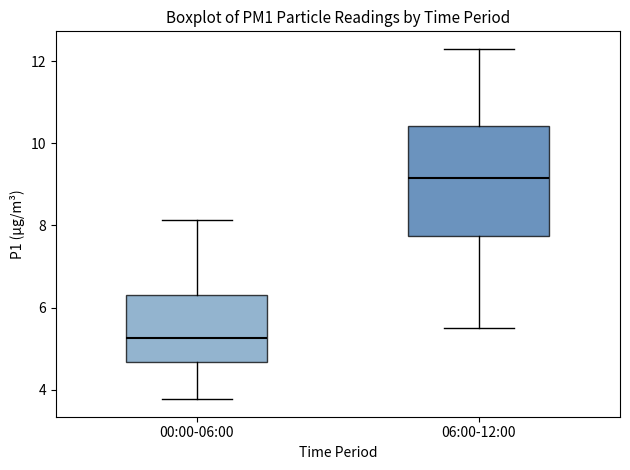

Reading left to right, transcribe this box plot: for each box, give where its median line is, the range the box spans, and where its two whiskers end, as read against the y-axis. The values are not printed on the chart, so give them approximately, as read against the axis.

00:00-06:00: median 5.2, box 4.6 to 6.4, whiskers 3.8 to 8.2
06:00-12:00: median 9.2, box 7.8 to 10.4, whiskers 5.6 to 12.4